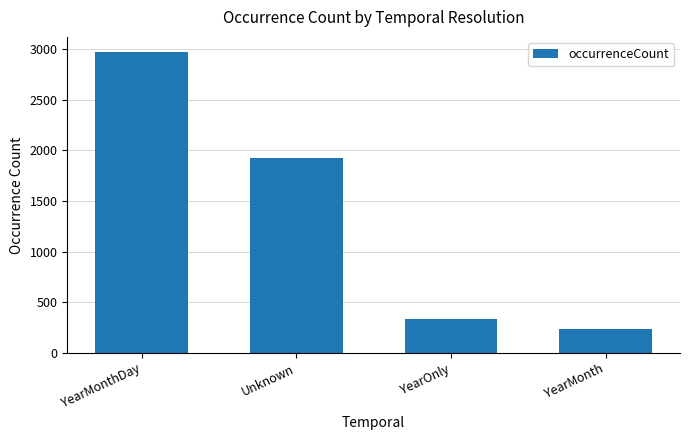

Reading left to right, transcribe all the data shown in this chart.

YearMonthDay=2969	Unknown=1925	YearOnly=339	YearMonth=232